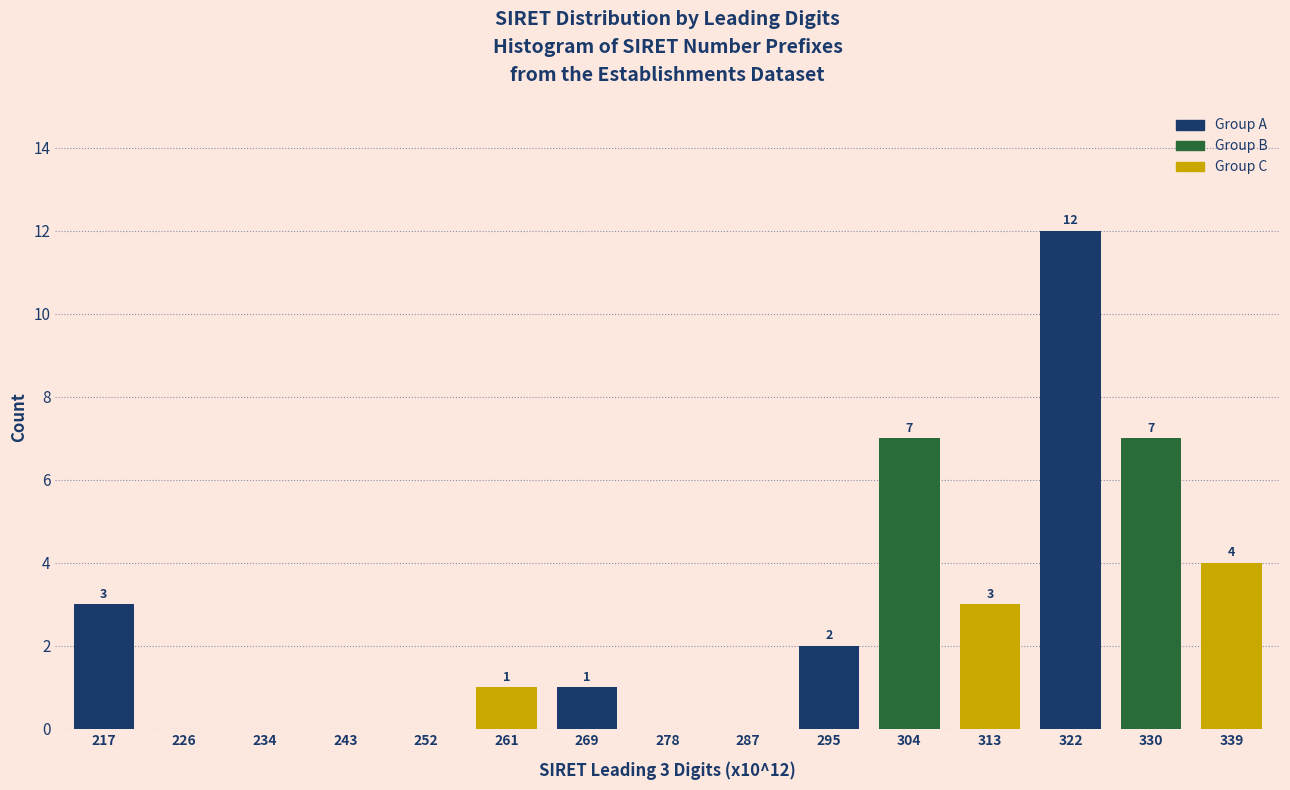

Reading right to left, what are all the values shown in this chart?

339=4	330=7	322=12	313=3	304=7	295=2	287=0	278=0	269=1	261=1	252=0	243=0	234=0	226=0	217=3